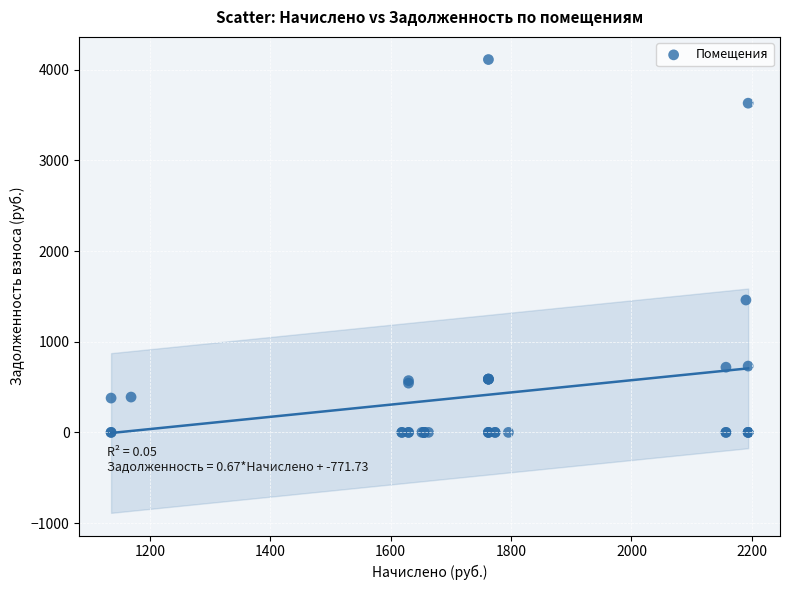

What Y value in the scatter plot is closest to 2056?

1460.1